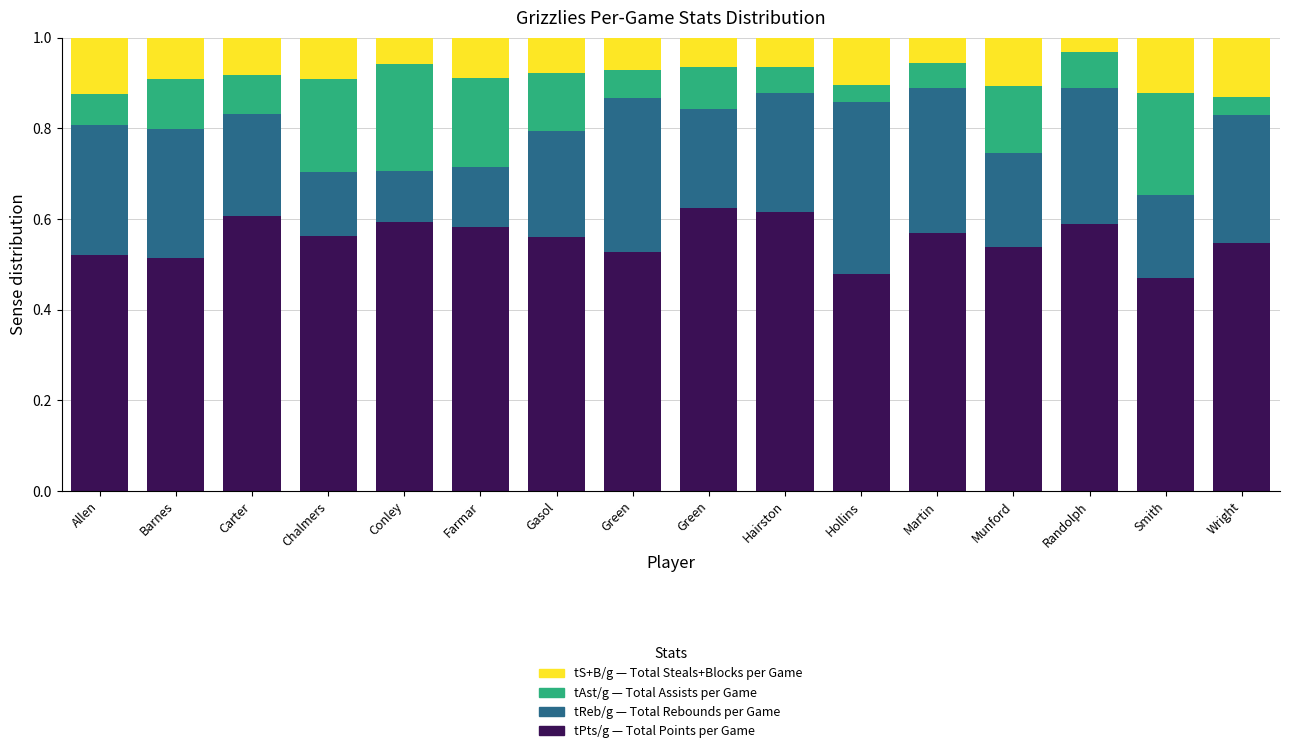

Count the number of categories in the chart.

16